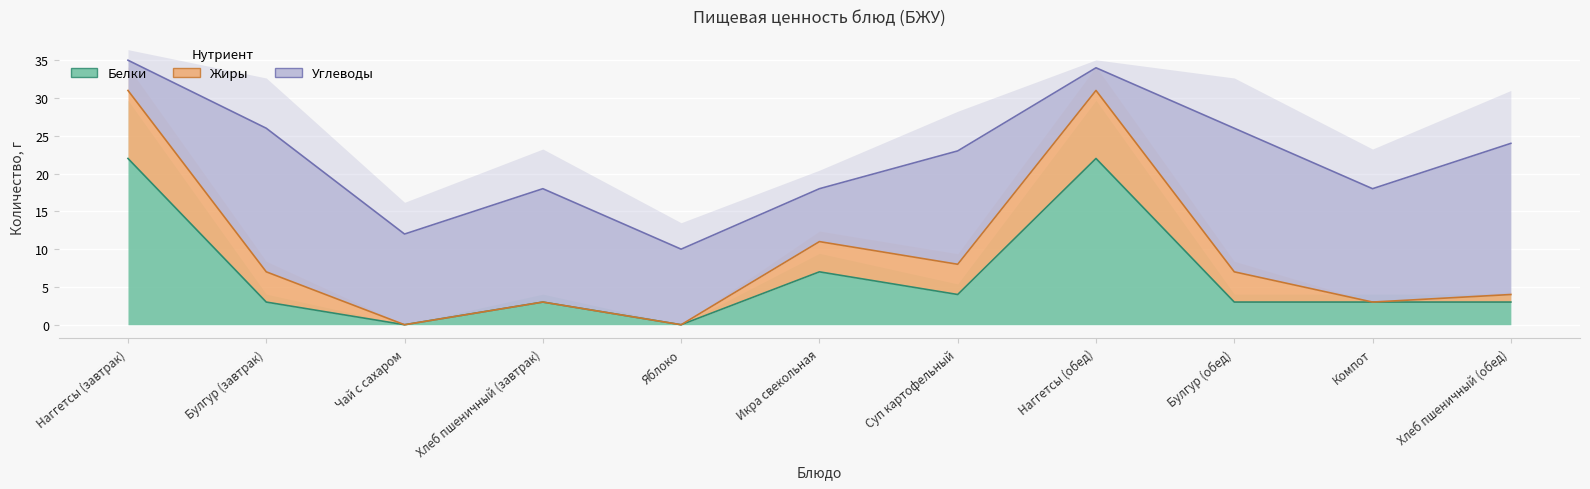

Which label corresponds to the smallest value in the chart?

Чай с сахаром